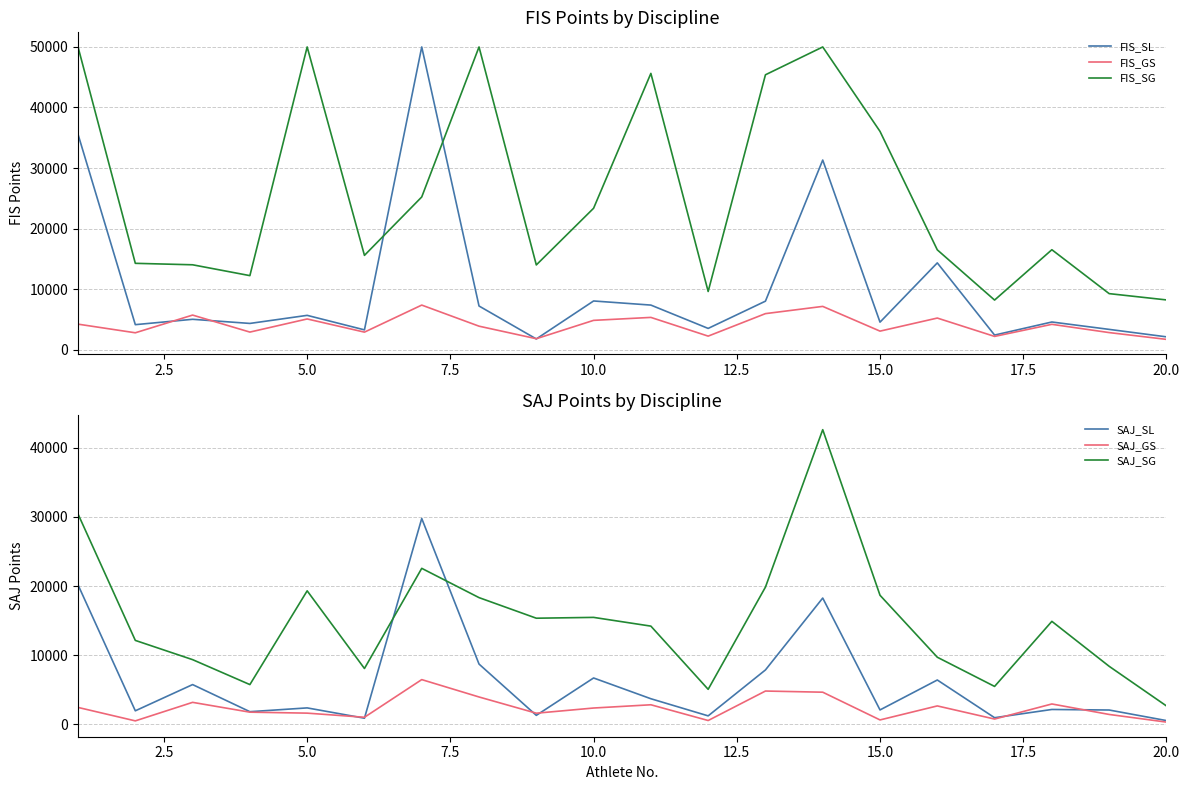

What is the minimum value for FIS_SG?

8187